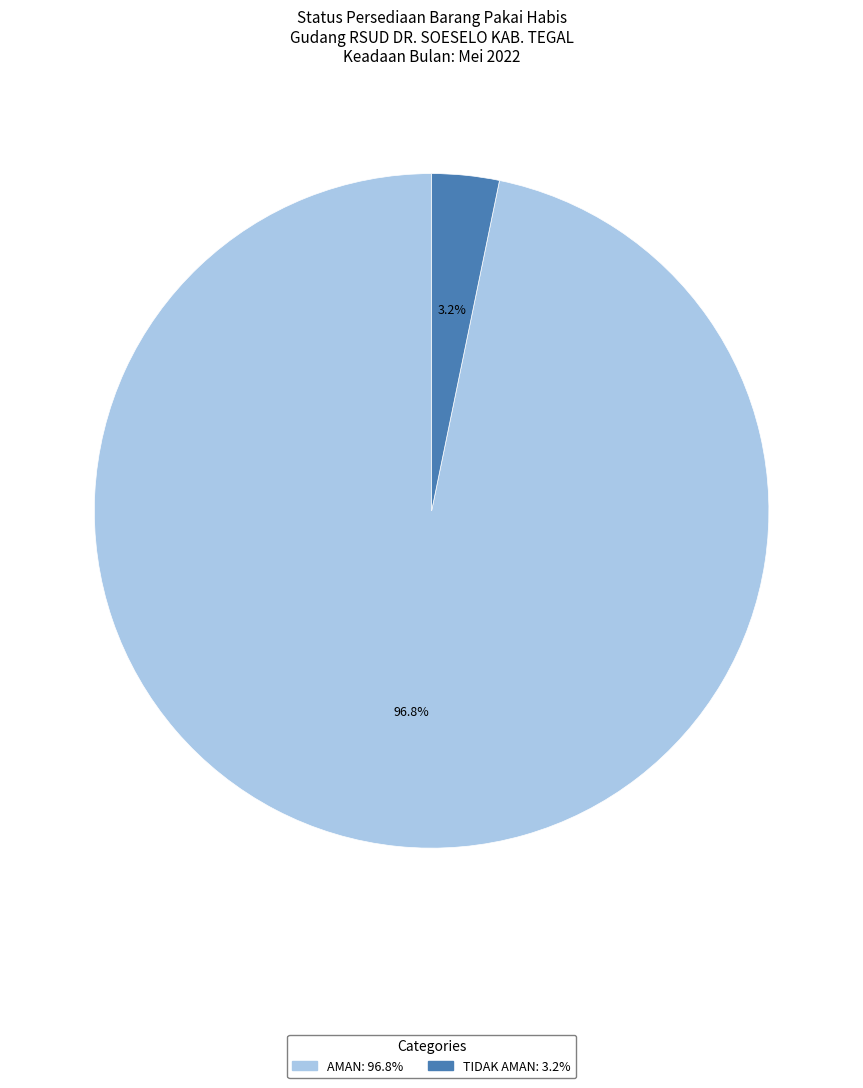

Does any single category account for the majority?

Yes